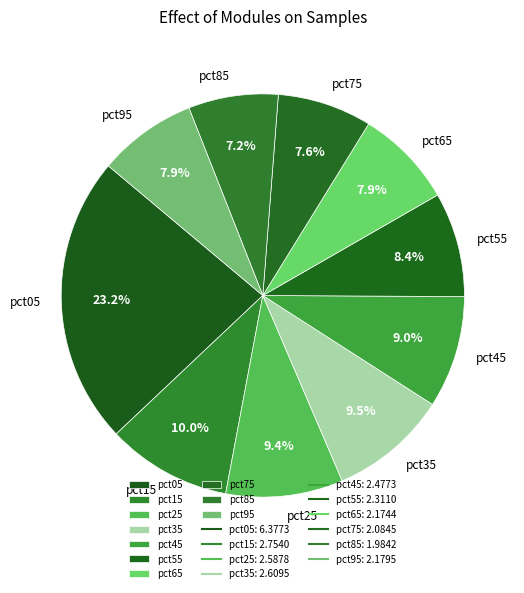

Between pct75 and pct05, which is larger?

pct05